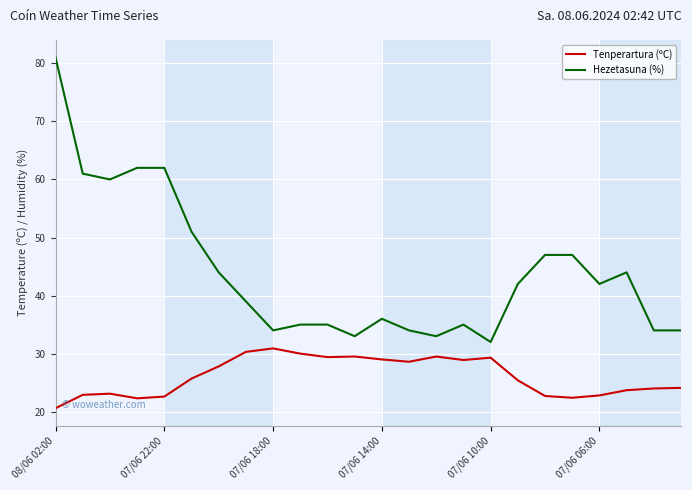

Which series has the largest total across all categories?

Hezetasuna (%)